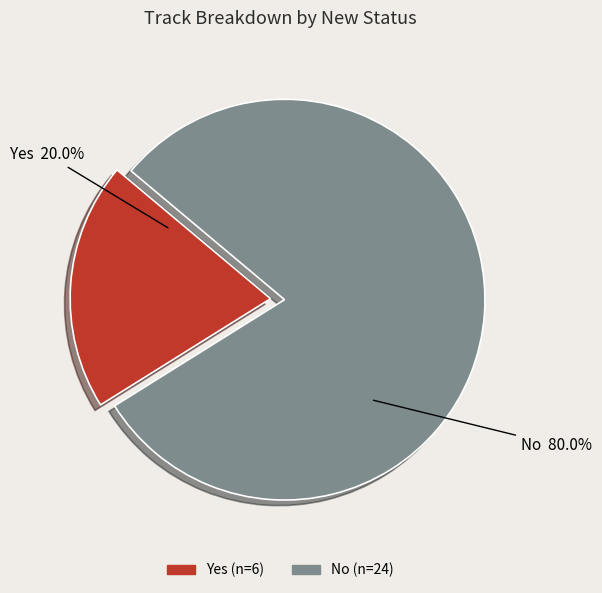

Which slice is the smallest?

Yes